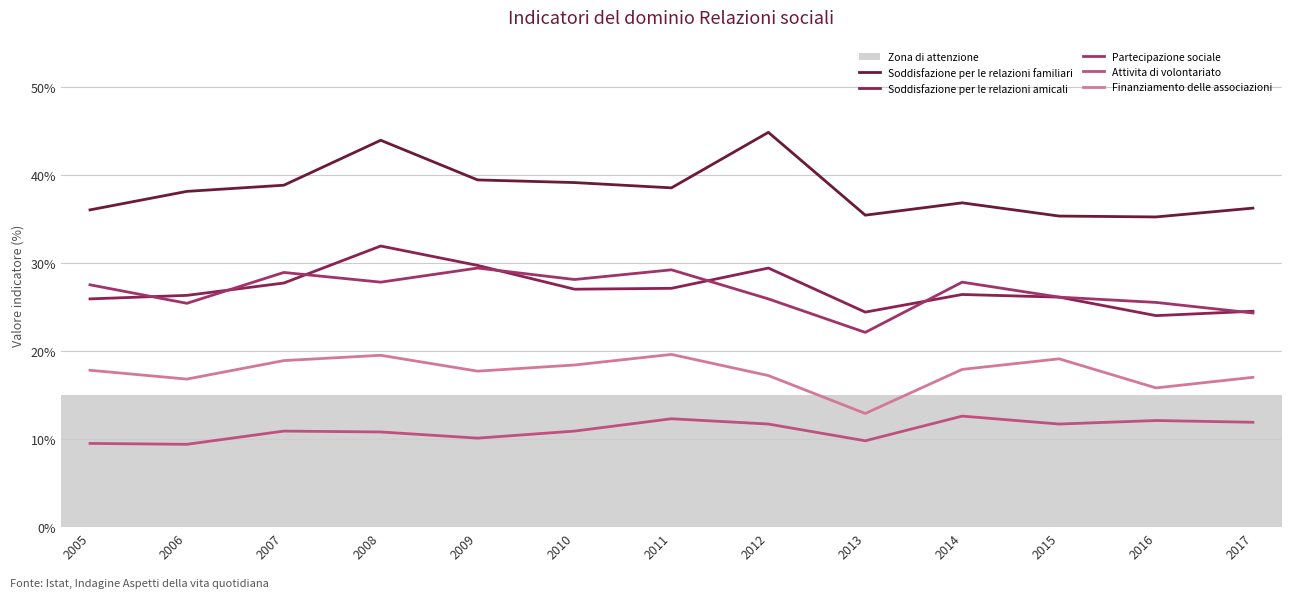

Which has a higher value, 2014 or 2005?

2014